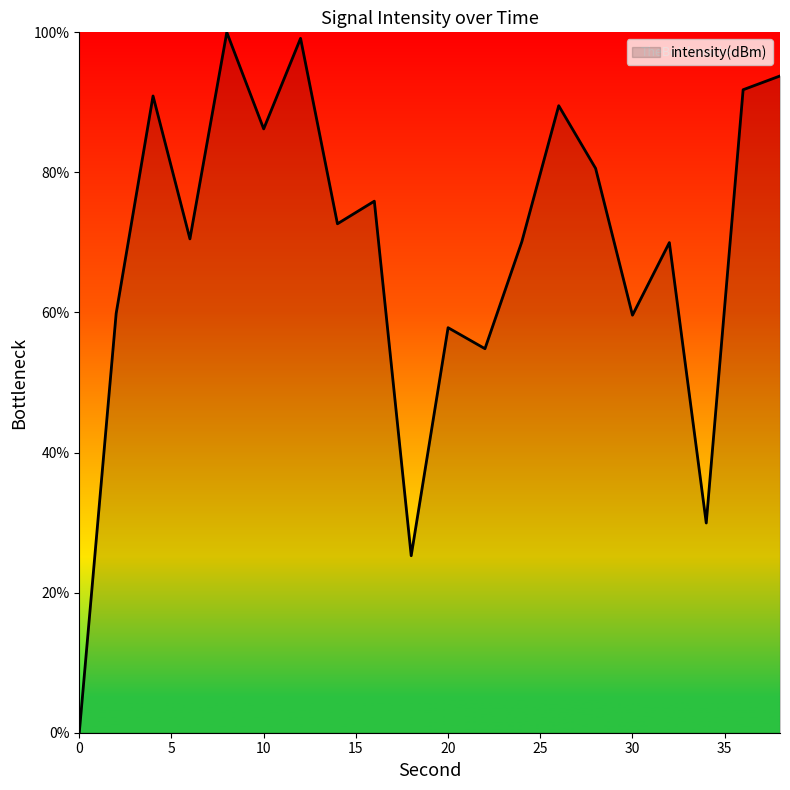

What is the greatest value displayed?

100.0